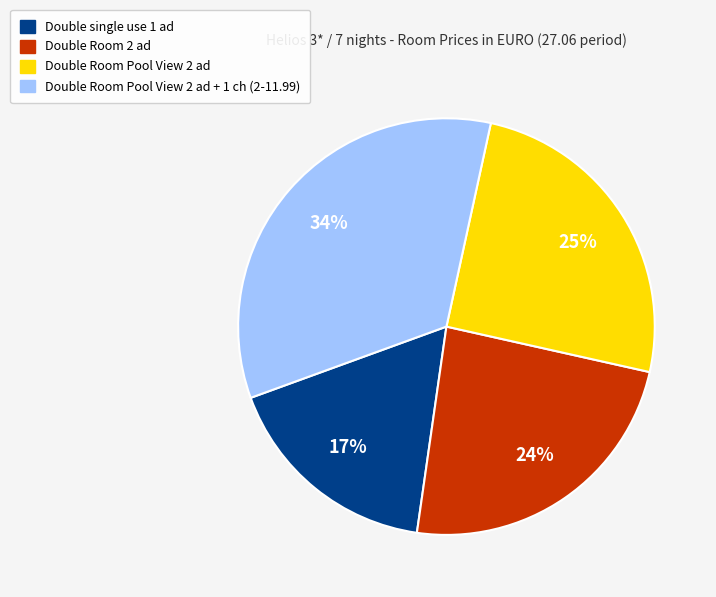

Is Double single use 1 ad the majority of the pie?

No